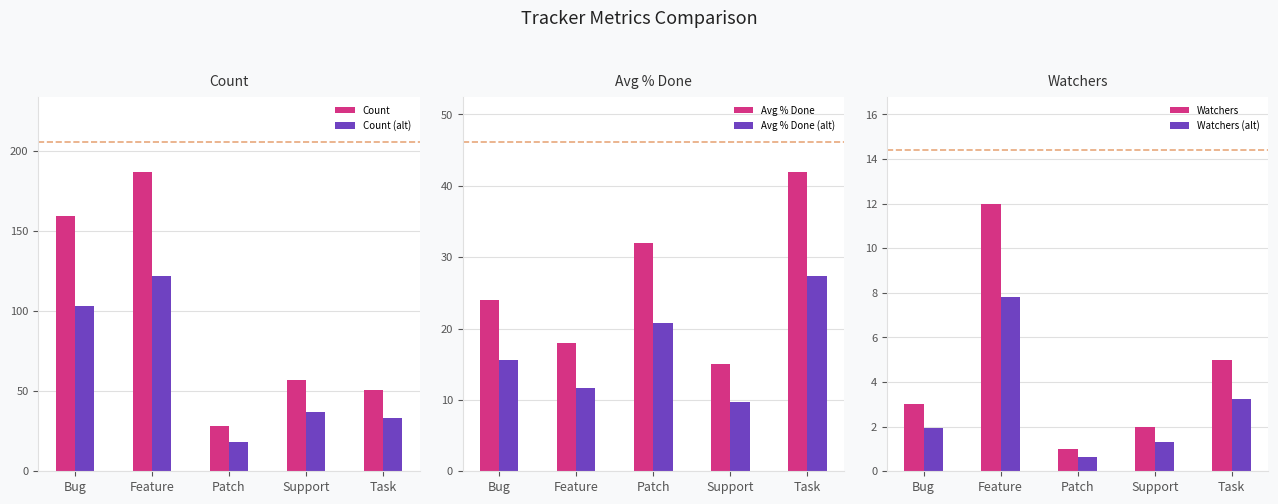

Rank the series by their maximum value, from lowest to highest.

Watchers (alt), Watchers, Avg % Done (alt), Avg % Done, Count (alt), Count